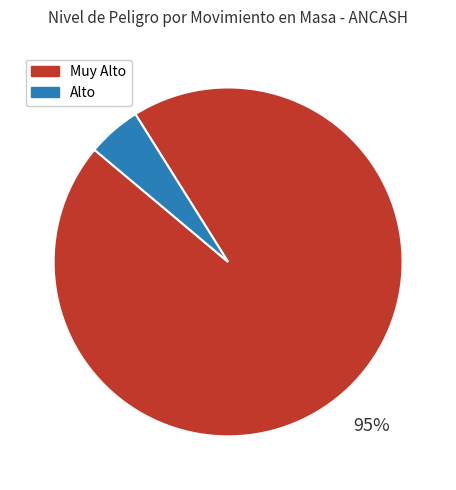

Is there any slice that represents more than half of the pie?

Yes